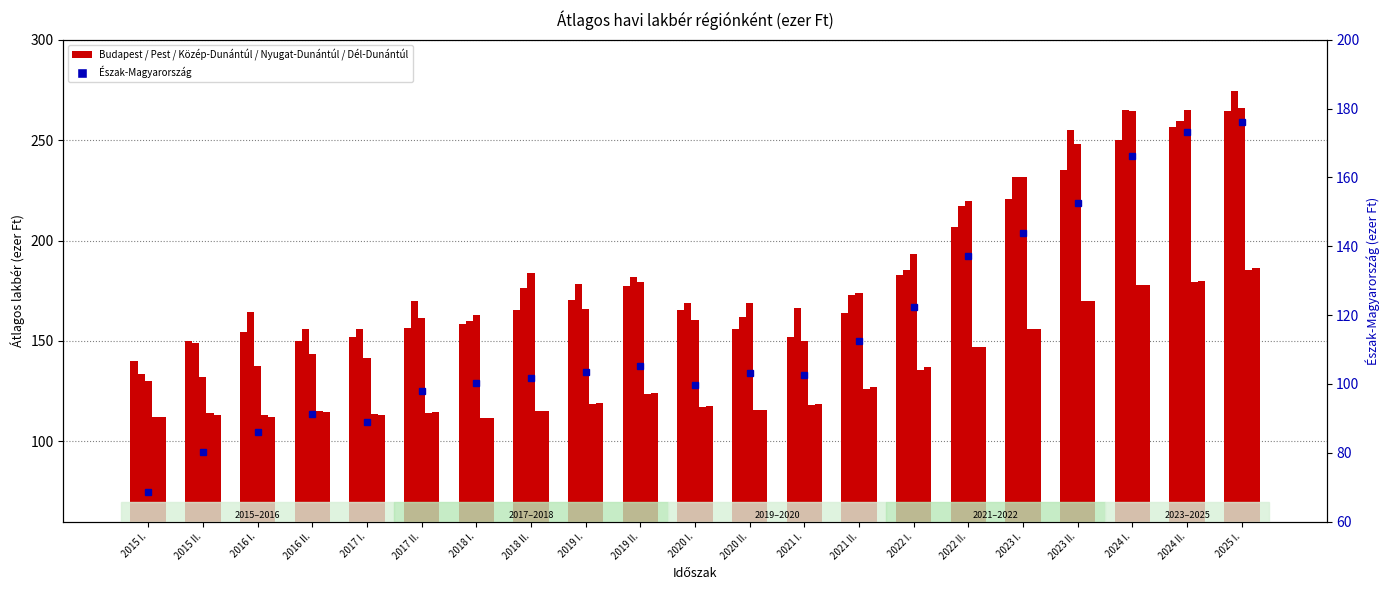

List the series in order of their peak value, lowest first.

Észak-Magyarország, Nyugat-Dunántúl, Dél-Dunántúl, Budapest, Közép-Dunántúl, Pest Régió